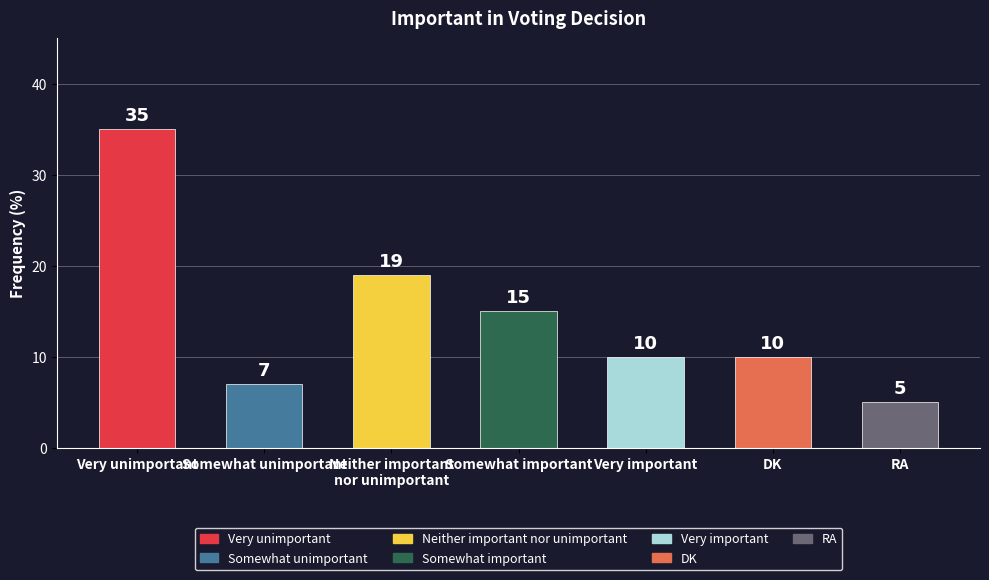

What is the label of the 1st bar from the right?

RA